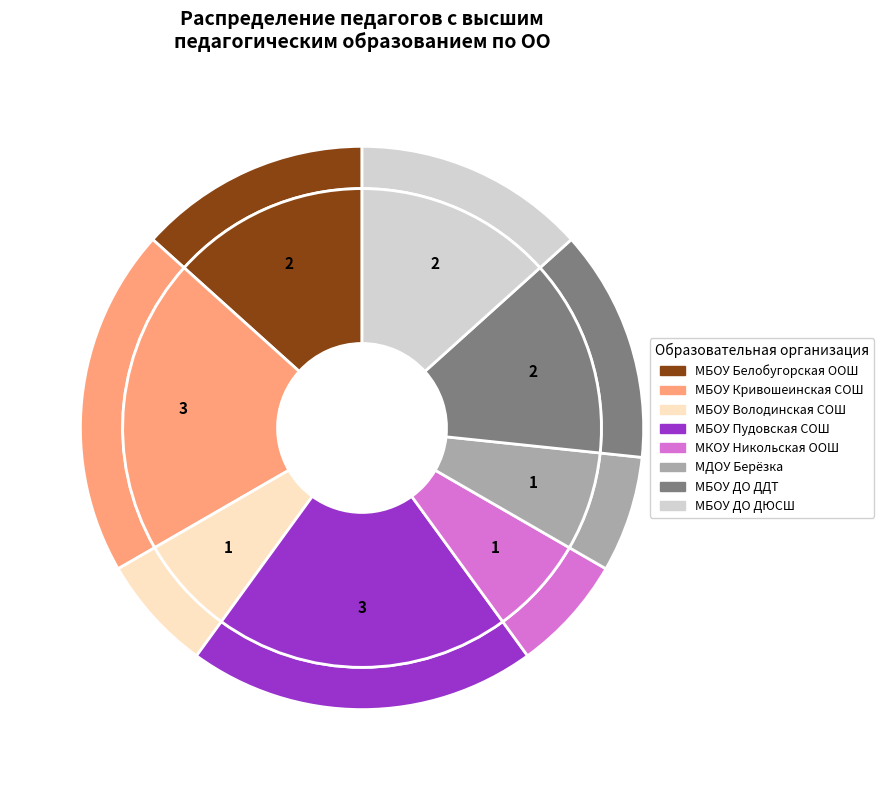

To the nearest percent, what percentage of the pie is МБОУ Володинская СОШ?

7%